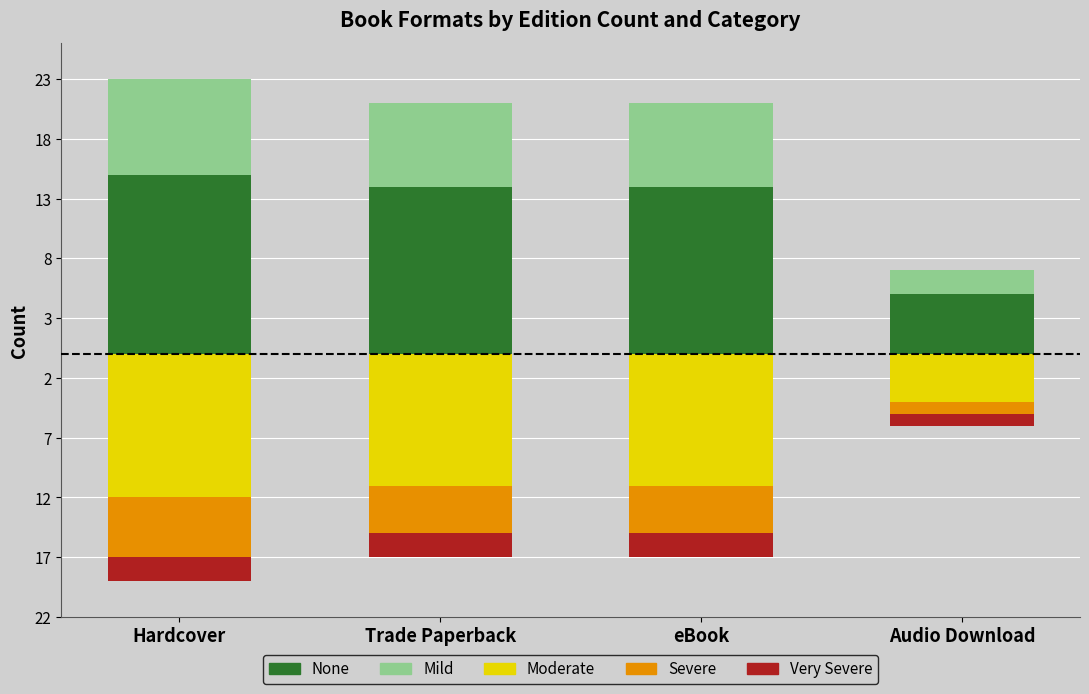

What is the smallest value displayed?

-12